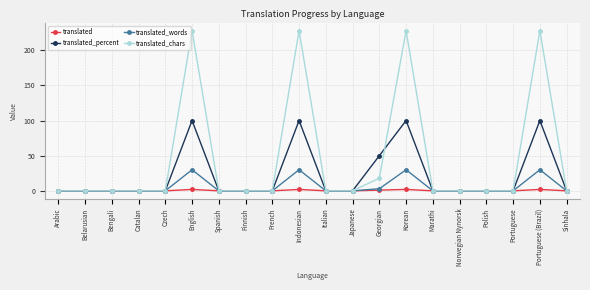

The value of translated_words at Belarusian is 0. True or false?

True